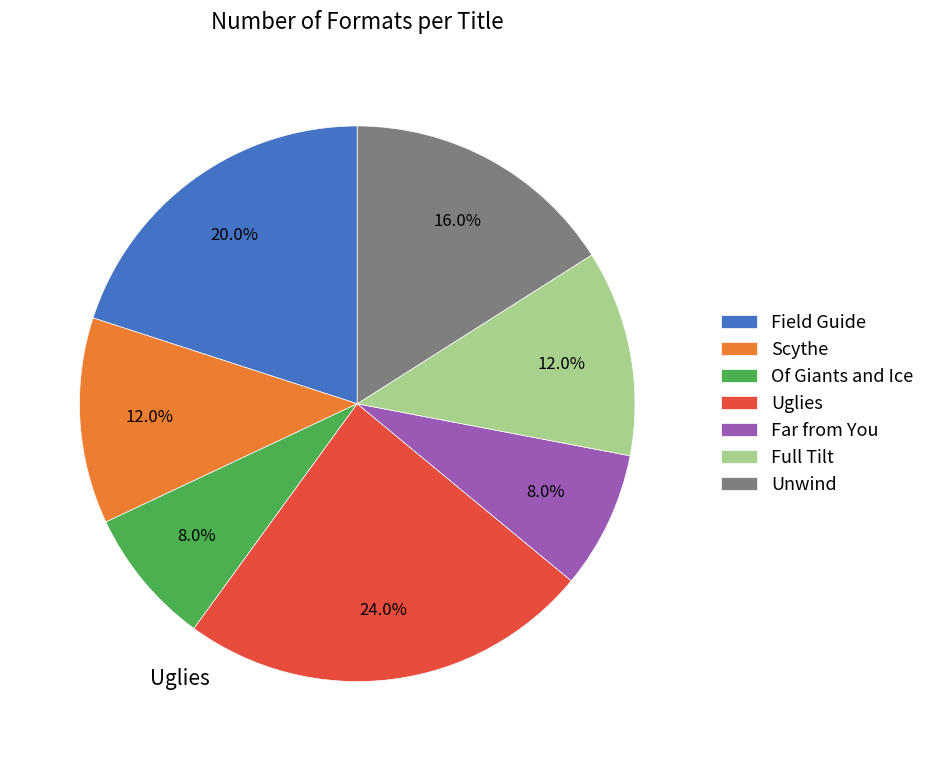

To the nearest percent, what is the average slice percentage?

14%